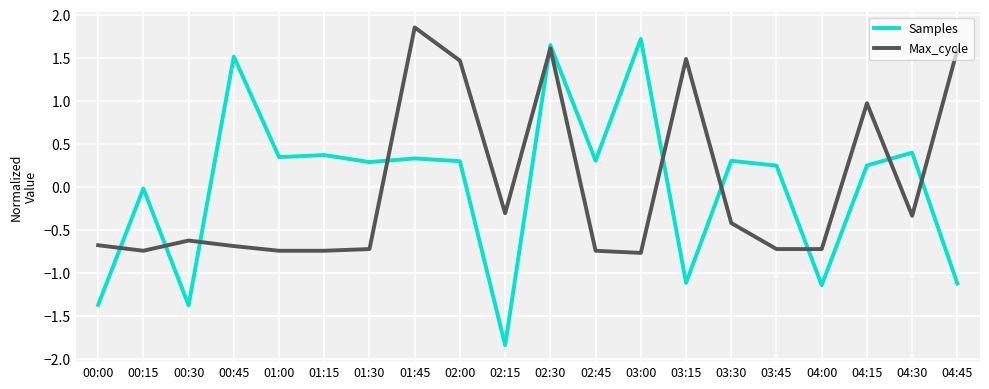

Between 00:00 and 01:45, which series saw the biggest shift?

Max_cycle